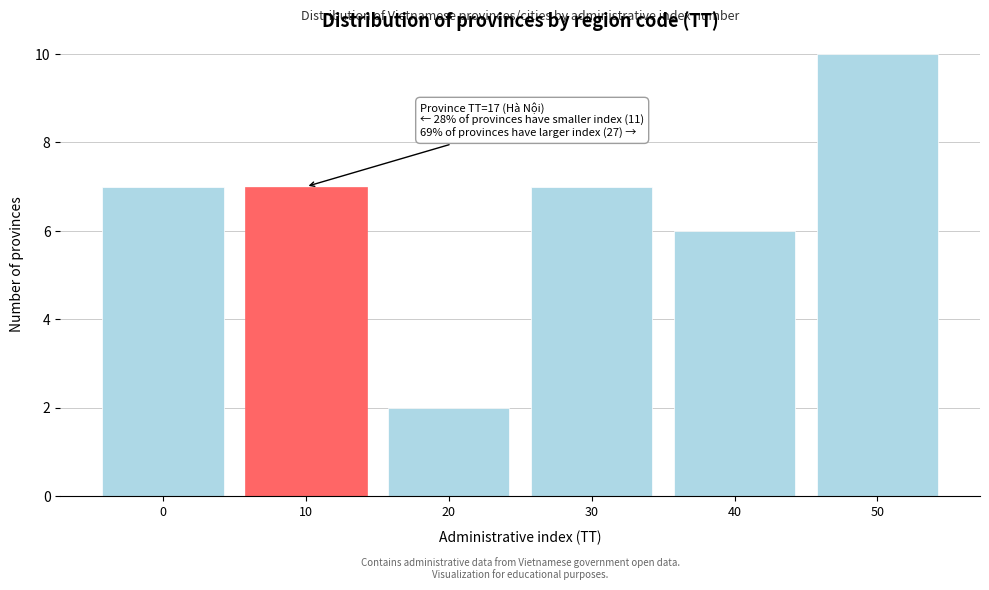

Reading left to right, extract all data points from this chart.

0=7	10=7	20=2	30=7	40=6	50=10